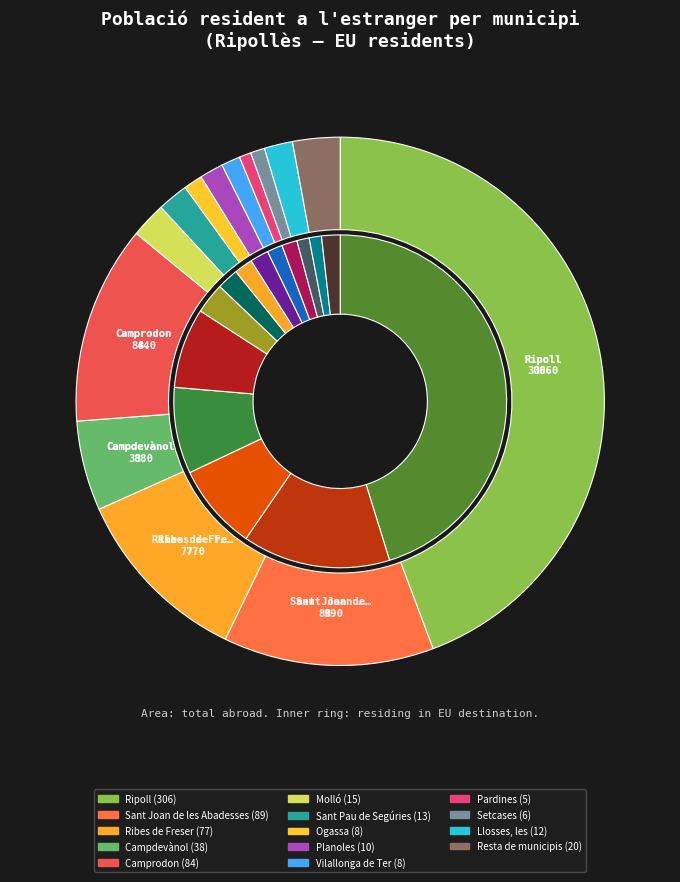

Rank the categories by value from highest to lowest.

Ripoll, Sant Joan de les Abadesses, Camprodon, Ribes de Freser, Campdevànol, Resta de municipis, Molló, Sant Pau de Segúries, Llosses, les, Planoles, Ogassa, Vilallonga de Ter, Setcases, Pardines